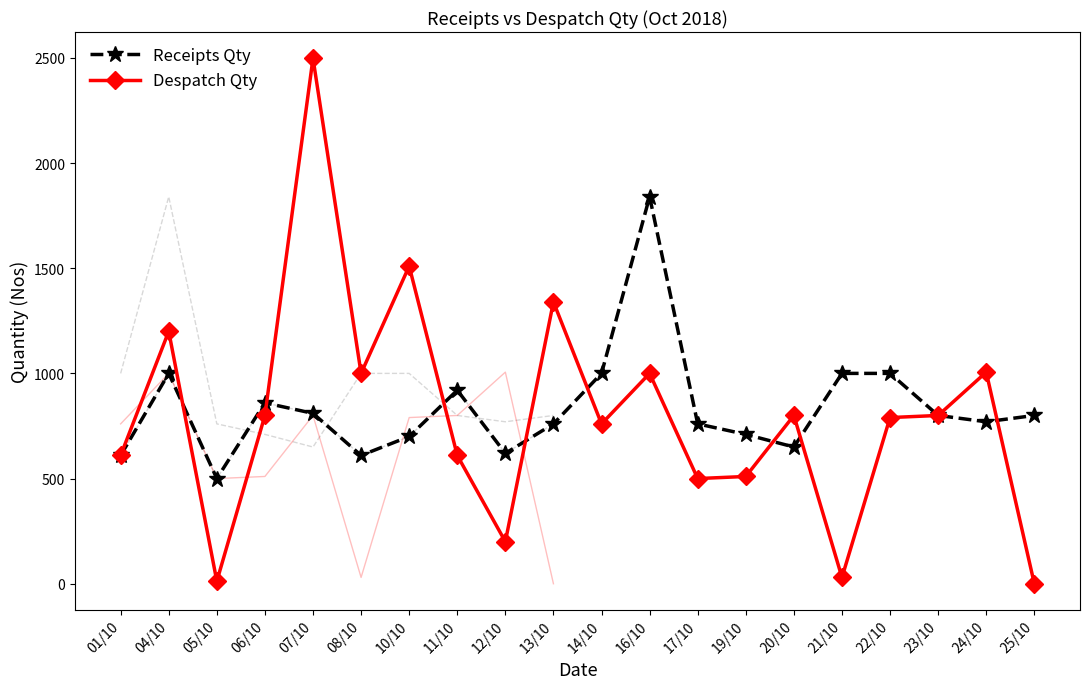

How many intersections are there between Receipts Qty and Despatch Qty?

8